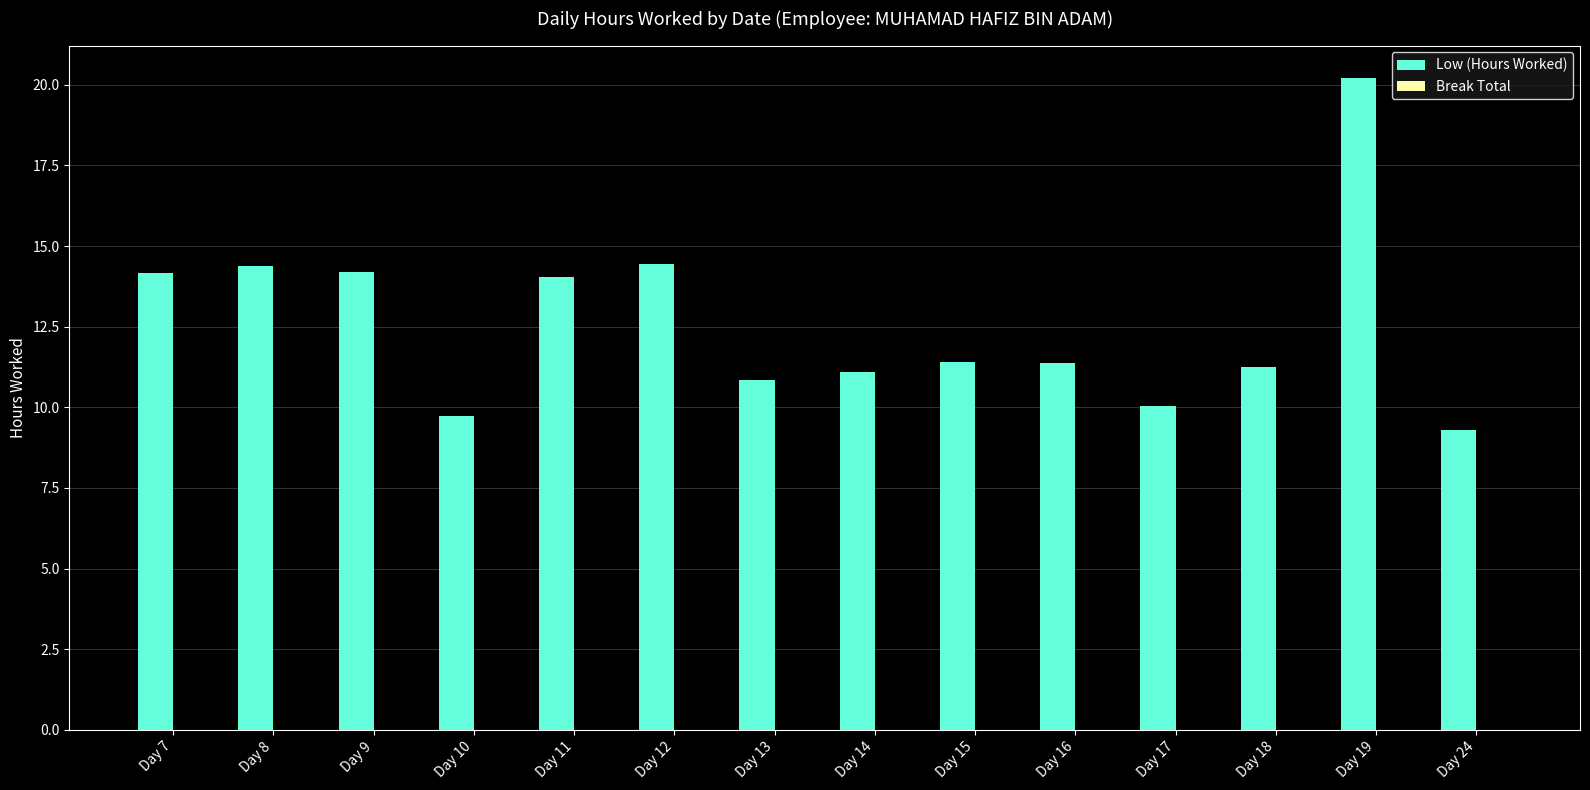

Between Day 17 and Day 19, which is larger?

Day 19